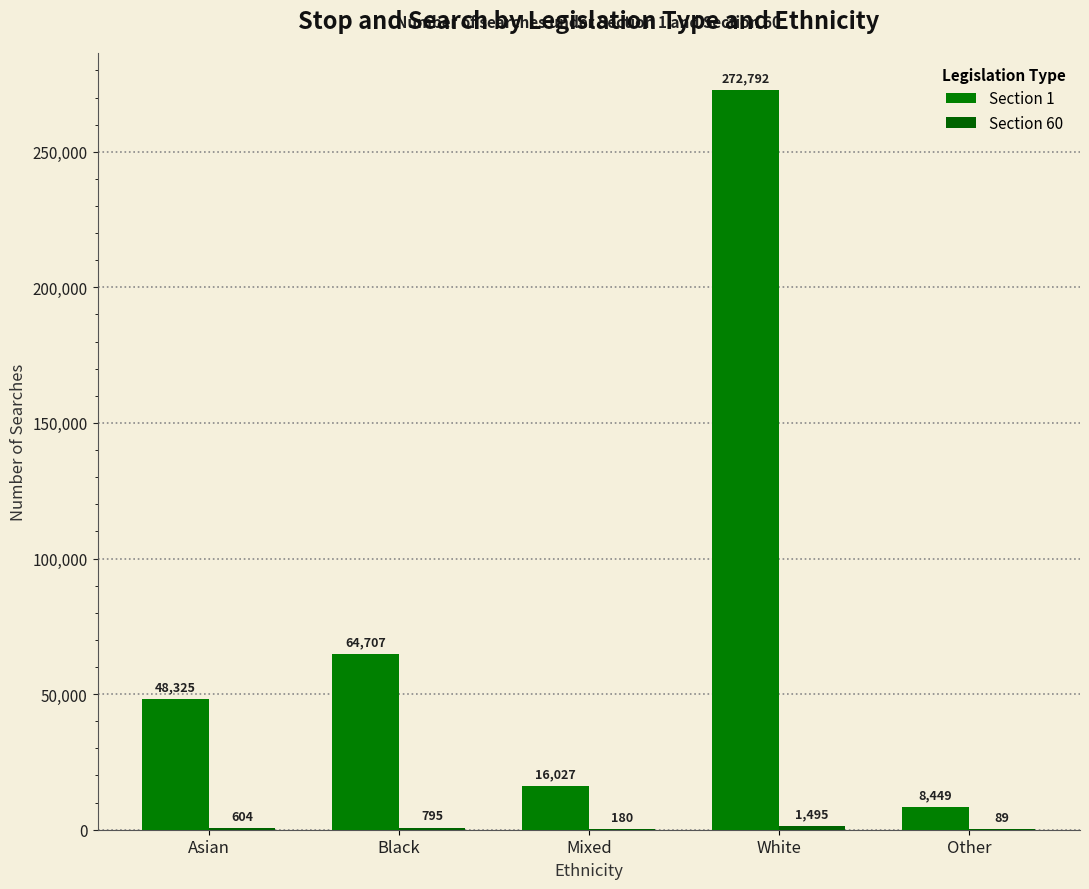

Between Black and Other, which series saw the biggest shift?

Section 1